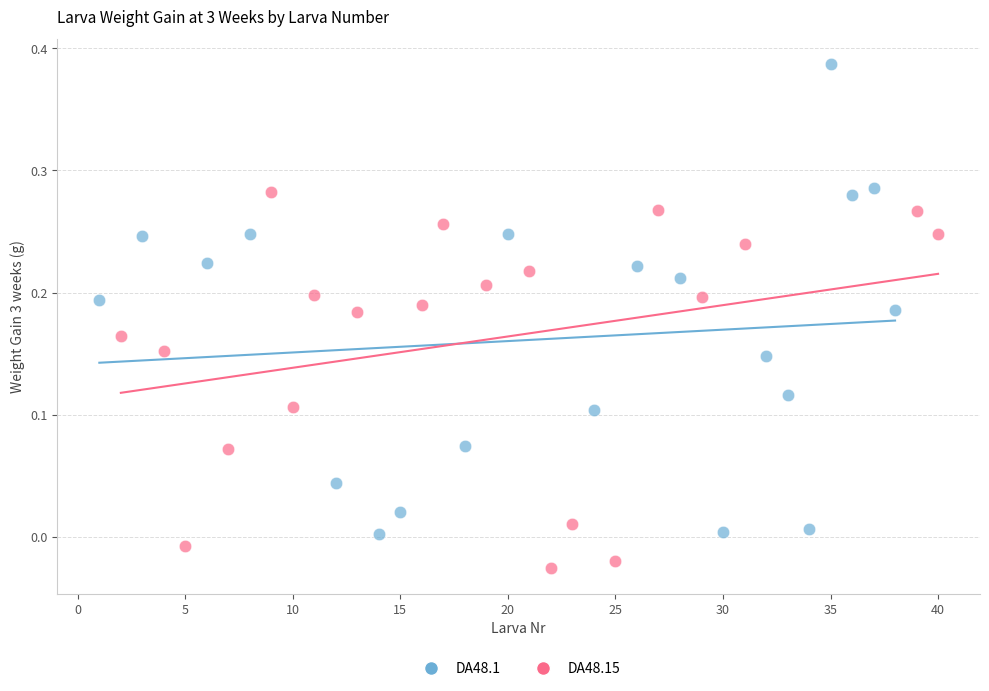

Which series has the widest spread of Y values?

DA48.1